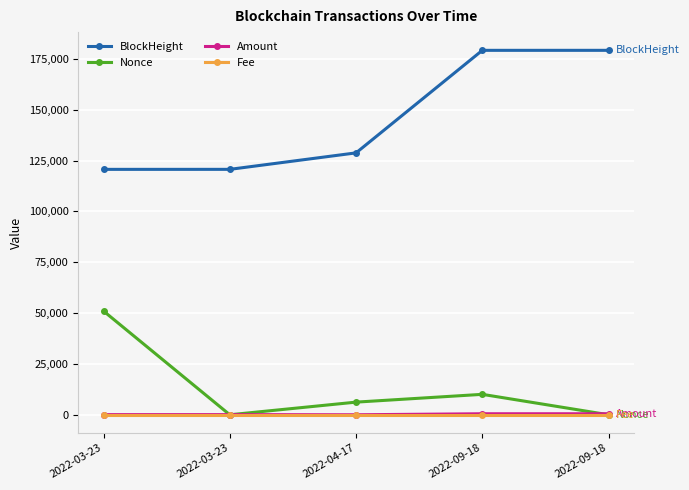

Does the chart have visible grid lines?

Yes